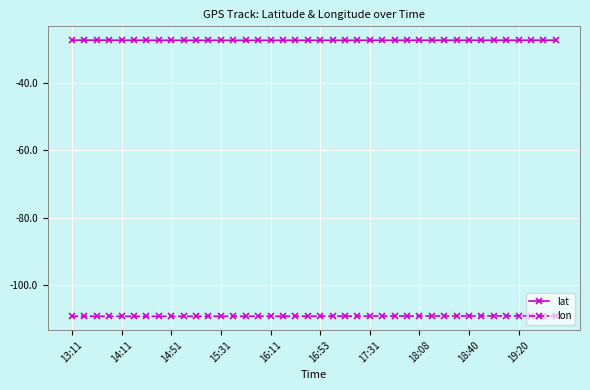

What is the average value of the lat series?

-27.2